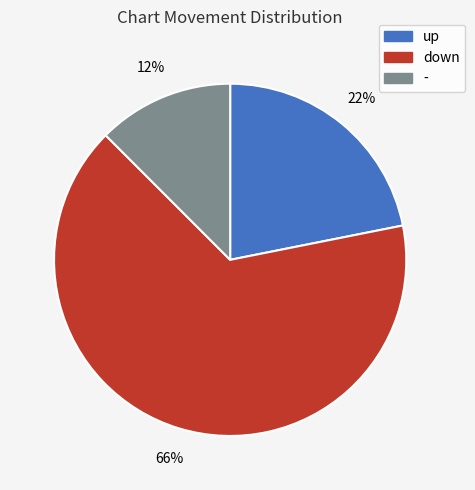

Do up and down together represent more than half of the pie?

Yes